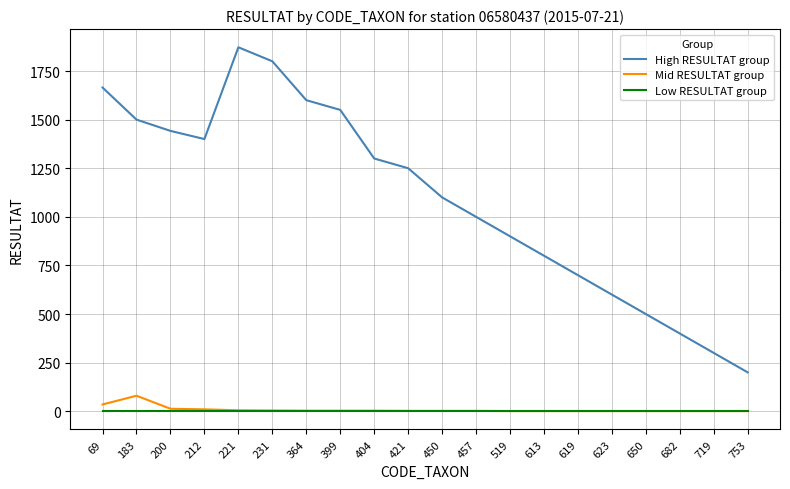

List the labels in order of High RESULTAT group value, largest first.

221, 231, 69, 364, 399, 183, 200, 212, 404, 421, 450, 457, 519, 613, 619, 623, 650, 682, 719, 753